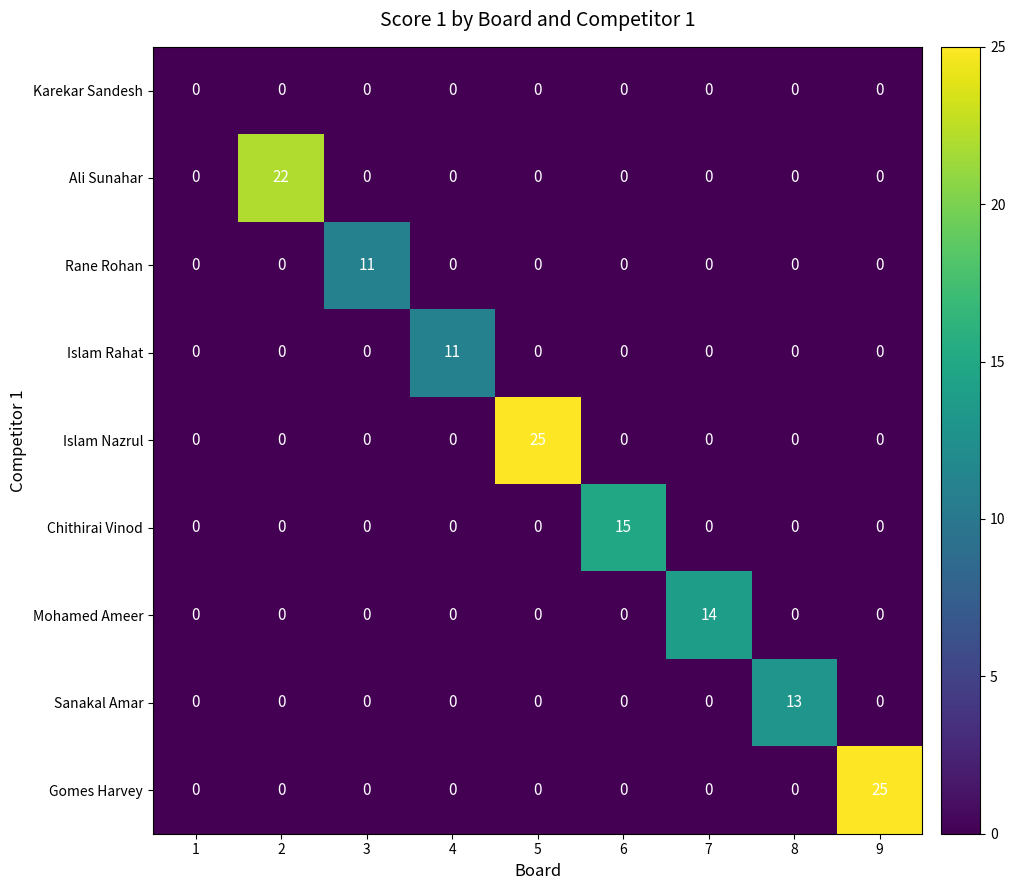

What is the average value of the Islam Nazrul series?

3